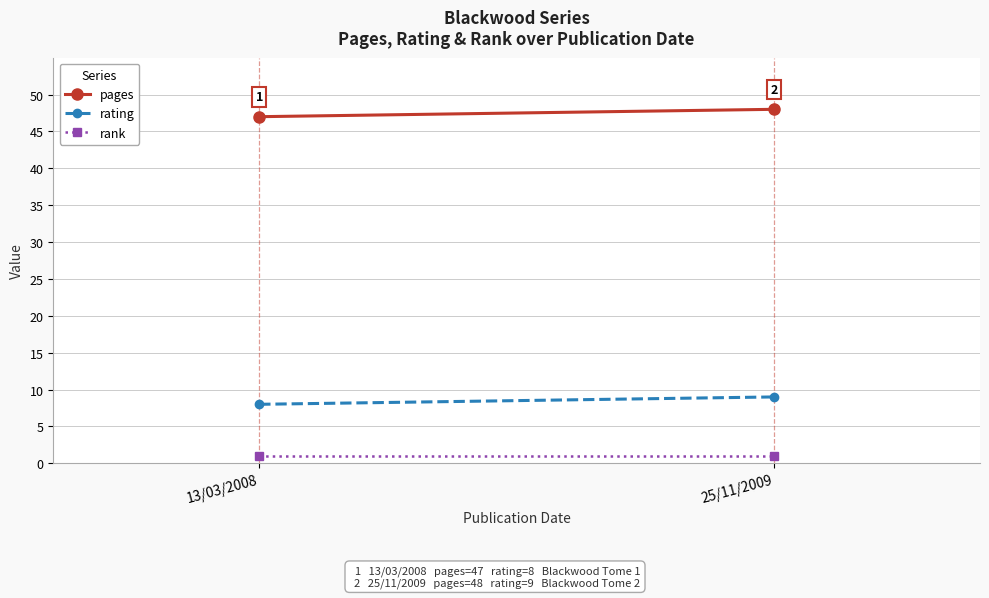

What is the sum of the rank values at 13/03/2008 and 25/11/2009?

2